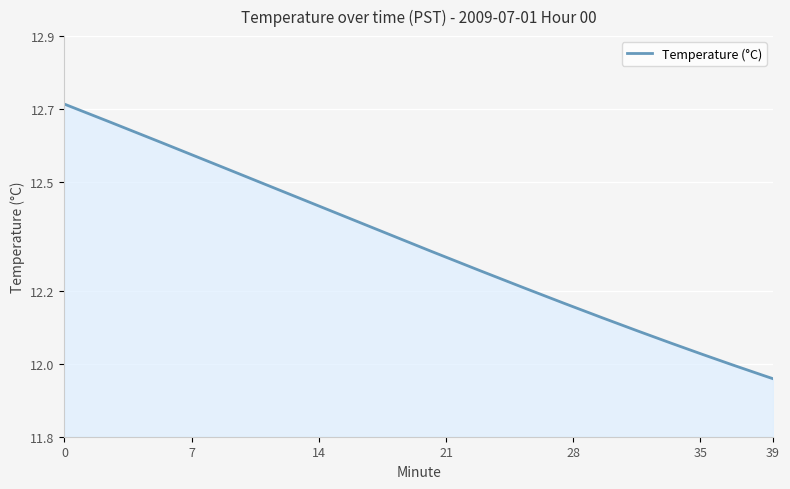

What is the difference between the maximum and minimum values?

0.8